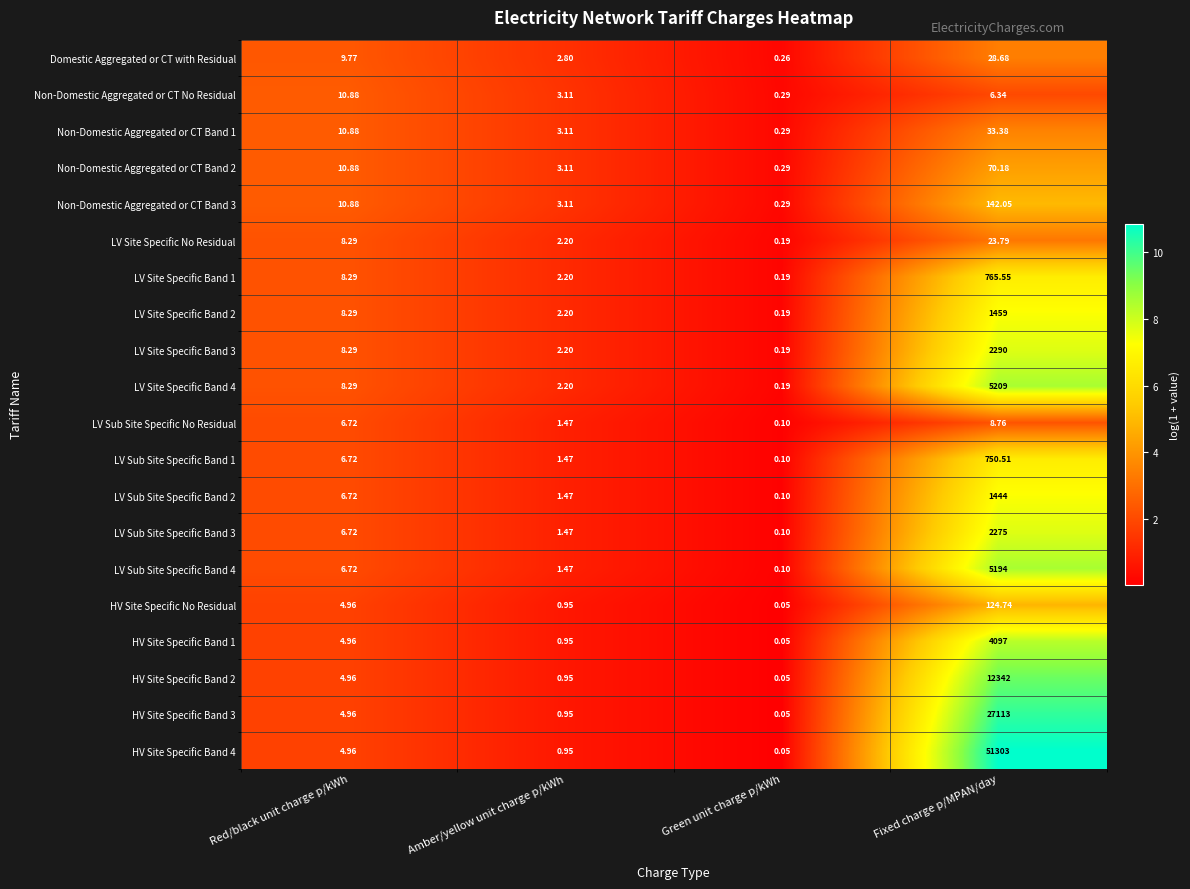

List the labels in order of LV Site Specific Band 3 value, largest first.

Fixed charge p/MPAN/day, Red/black unit charge p/kWh, Amber/yellow unit charge p/kWh, Green unit charge p/kWh